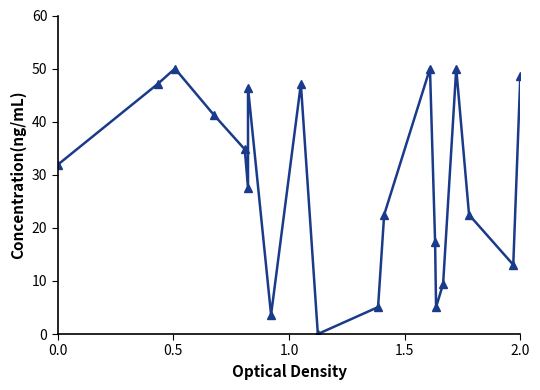

What is the greatest value displayed?

50.0